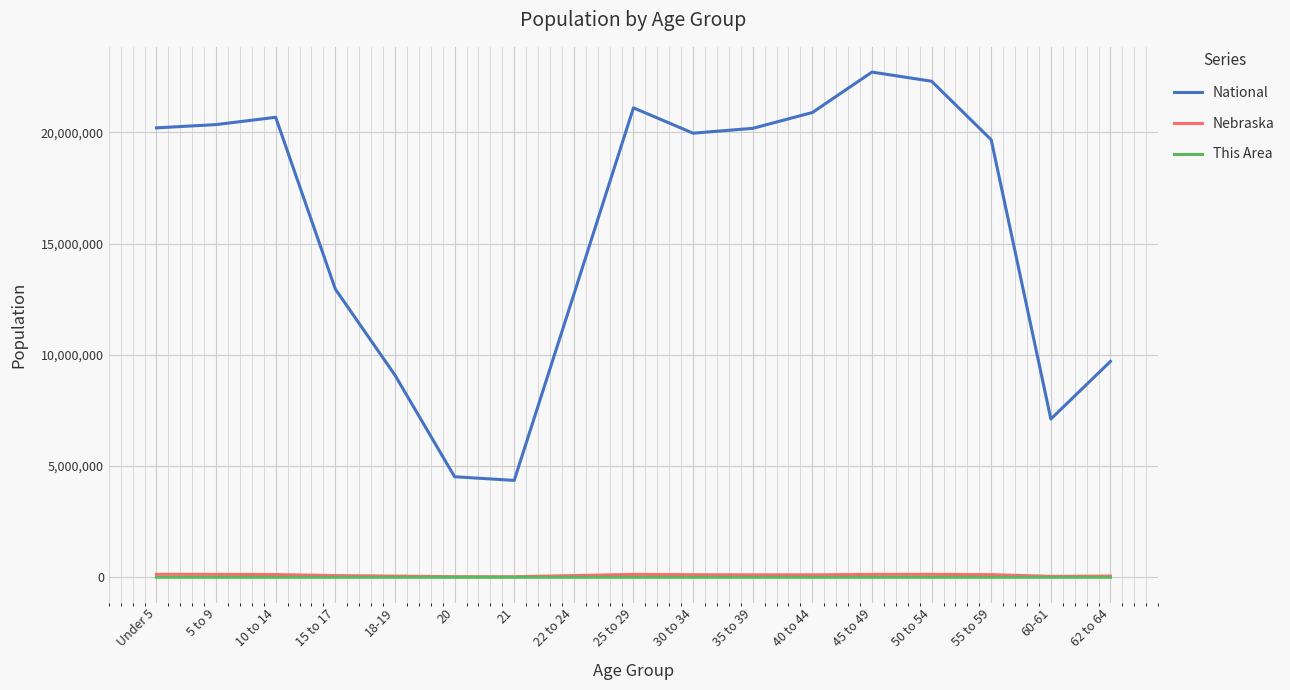

Is the value of National at 18-19 greater than the value of Nebraska at 25 to 29?

Yes